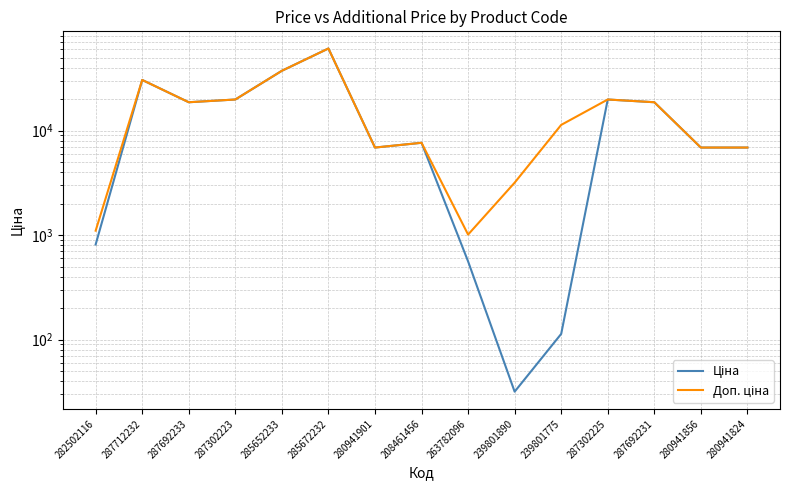

What are all the series names shown in the legend?

Ціна, Доп. ціна